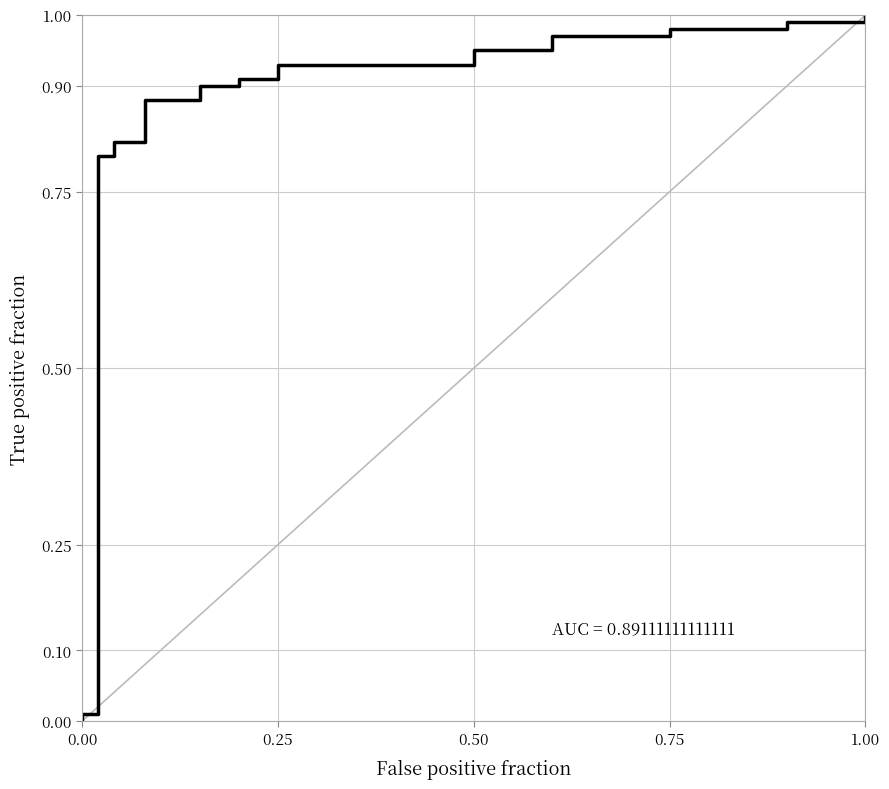

The value at 0.75 is 1.4. True or false?

False